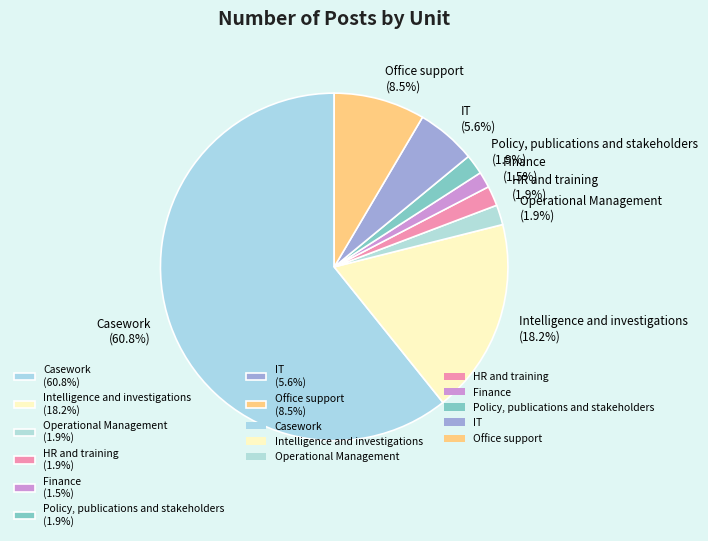

Does any single category account for the majority?

Yes